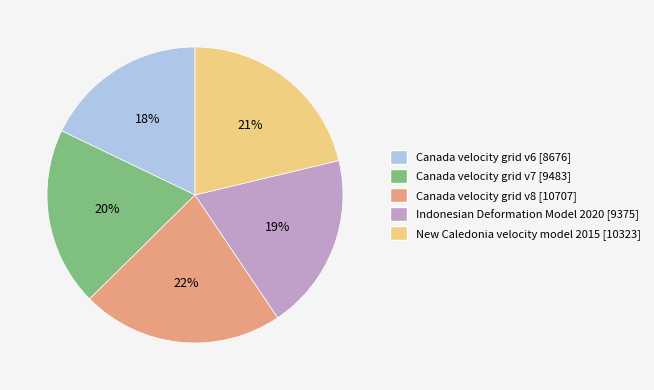

True or false: Canada velocity grid v7 accounts for 10% of the total.

False